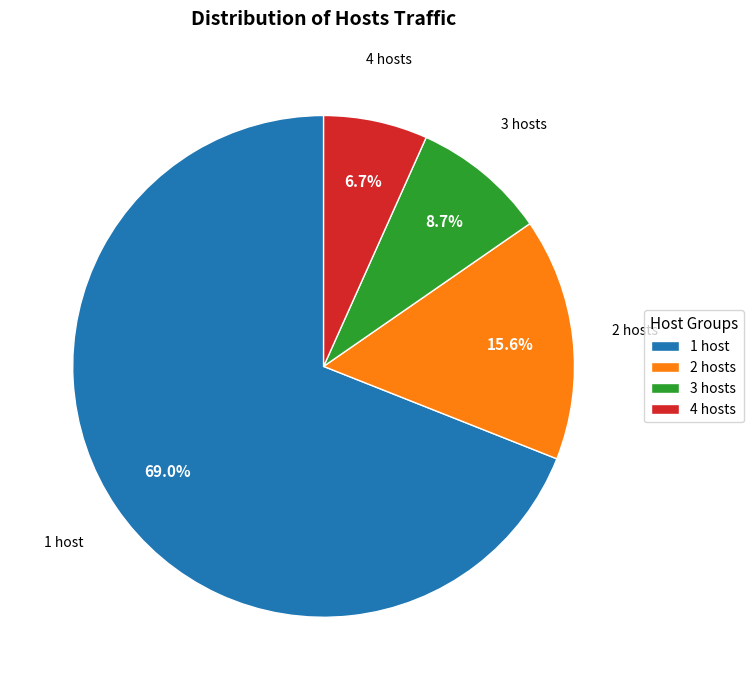

Rank the categories by value from highest to lowest.

1 host, 2 hosts, 3 hosts, 4 hosts